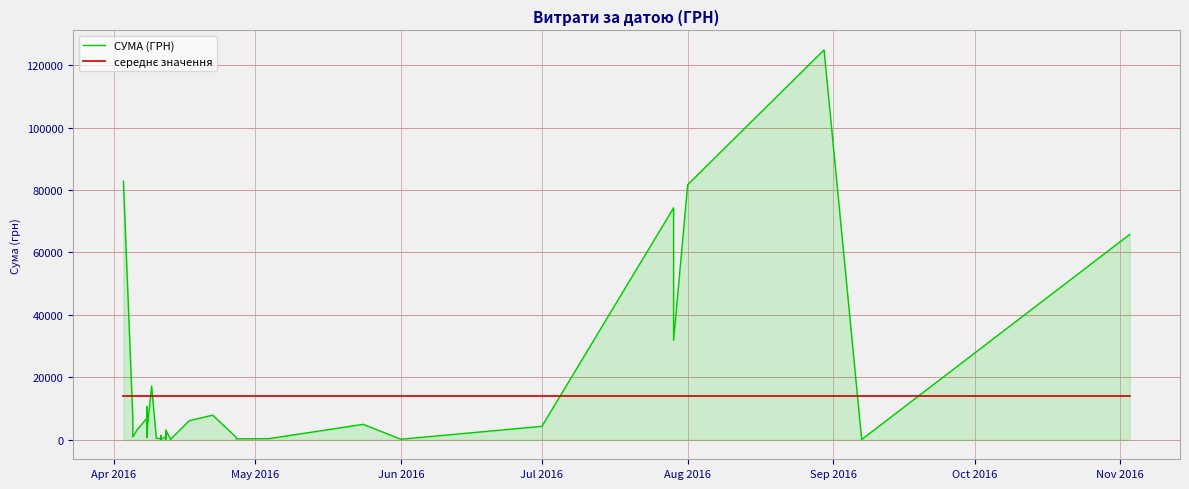

The value of середнє значення at 38 is 2854.6. True or false?

False